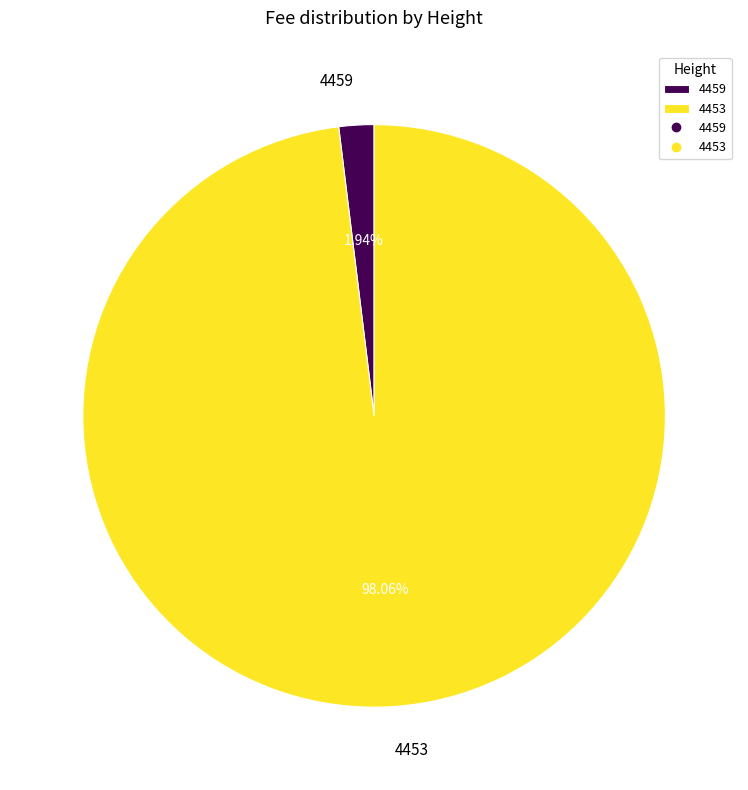

How many segments does this pie chart have?

2